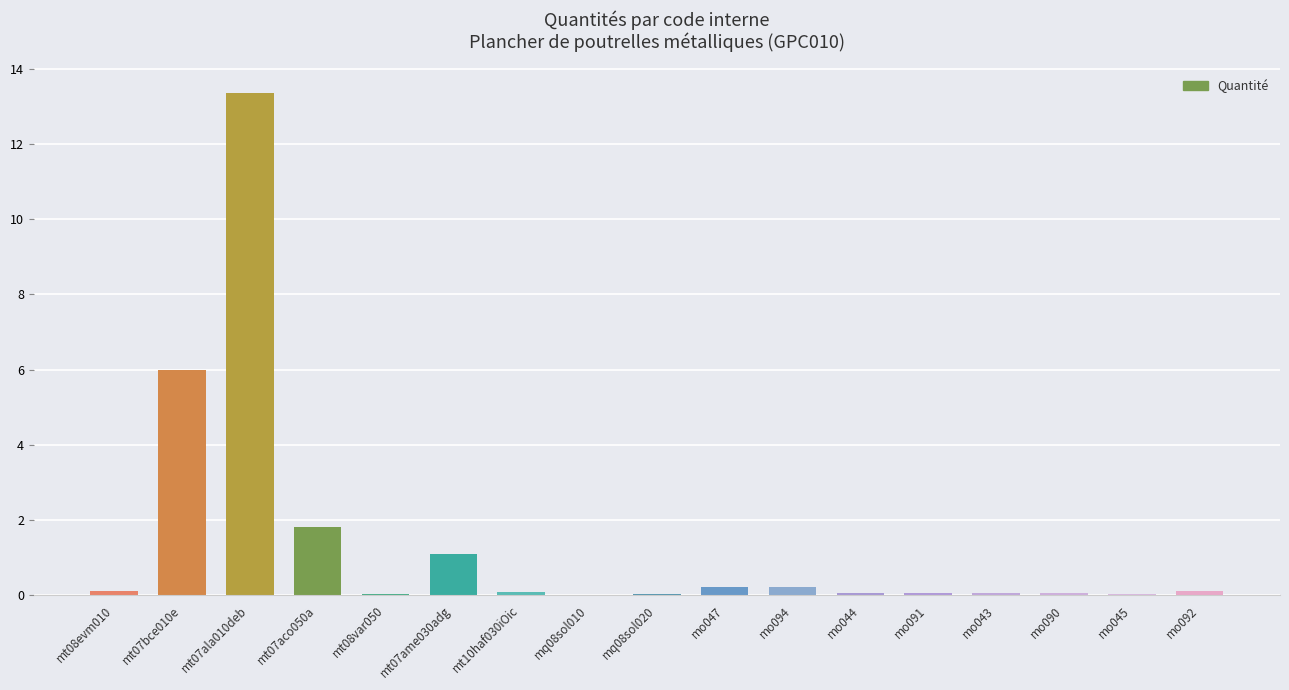

What is the sum of all values?

23.2